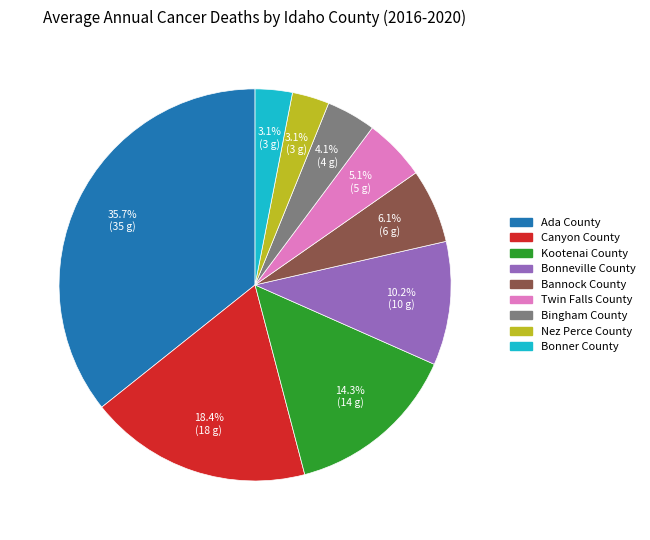

The Bonner County slice represents 3% of the pie. True or false?

True